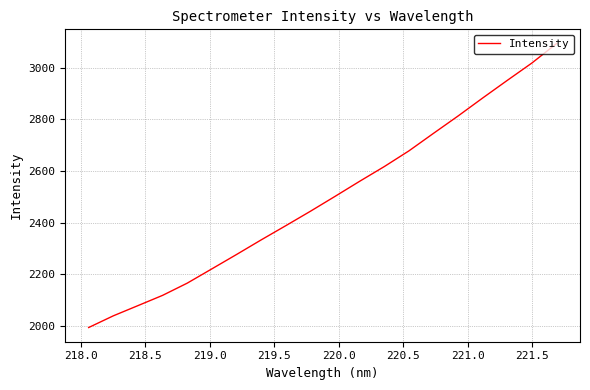

What is the greatest value displayed?

3094.2